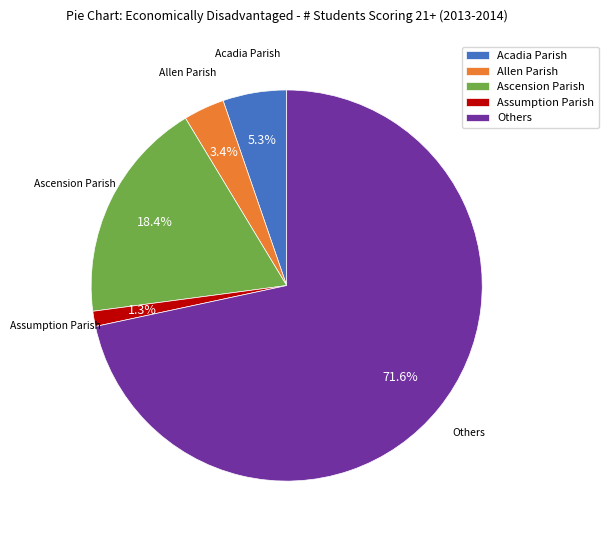

Rank the categories by value from lowest to highest.

Assumption Parish, Allen Parish, Acadia Parish, Ascension Parish, Others